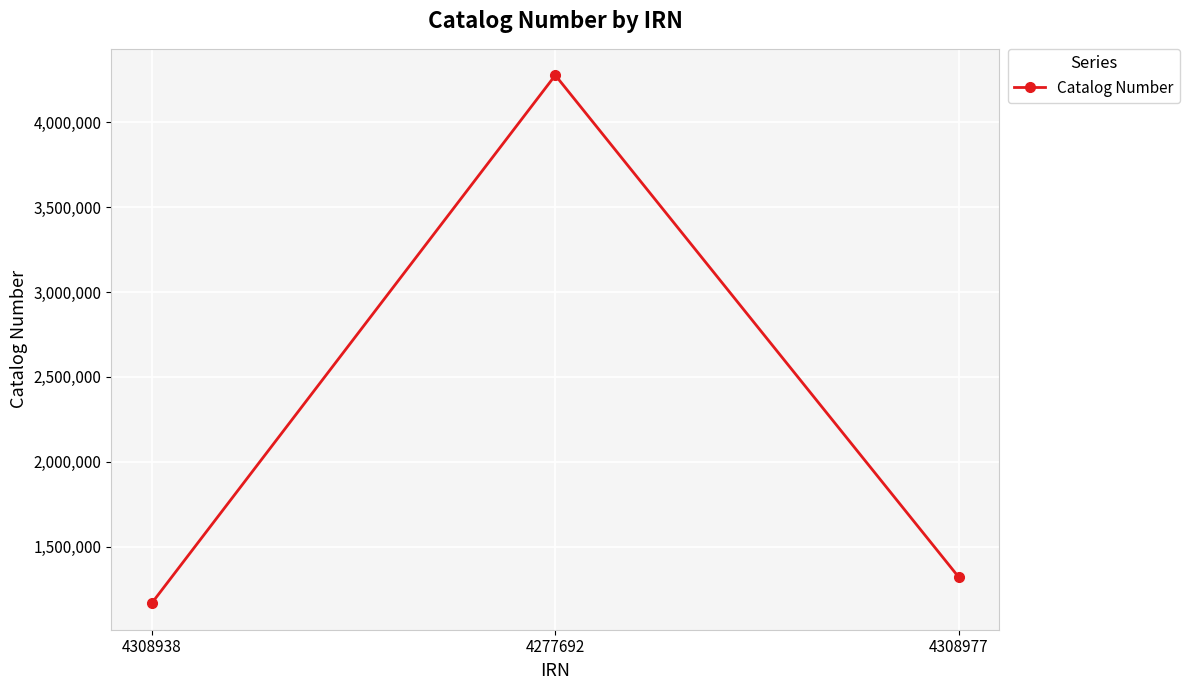

What is the label of the 2nd point from the right?

4277692